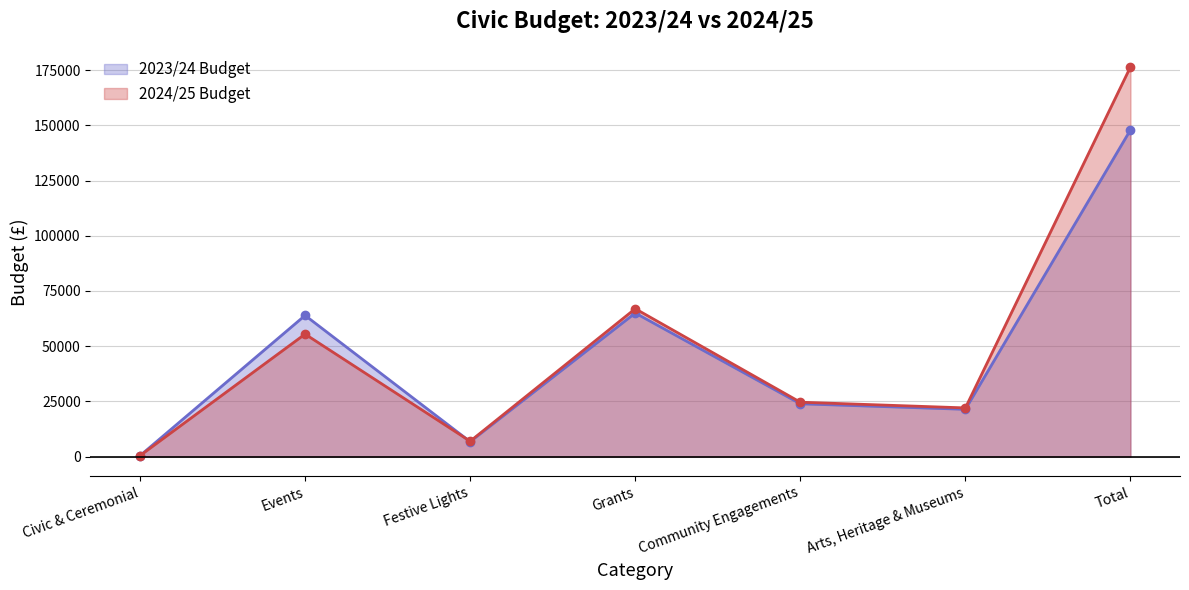

Reading right to left, what are all the values shown in this chart?

2023/24 Budget: 147932	21400	23908	65000	6745	63921	400
2024/25 Budget: 176442	22042	24626	66950	6948	55464	412